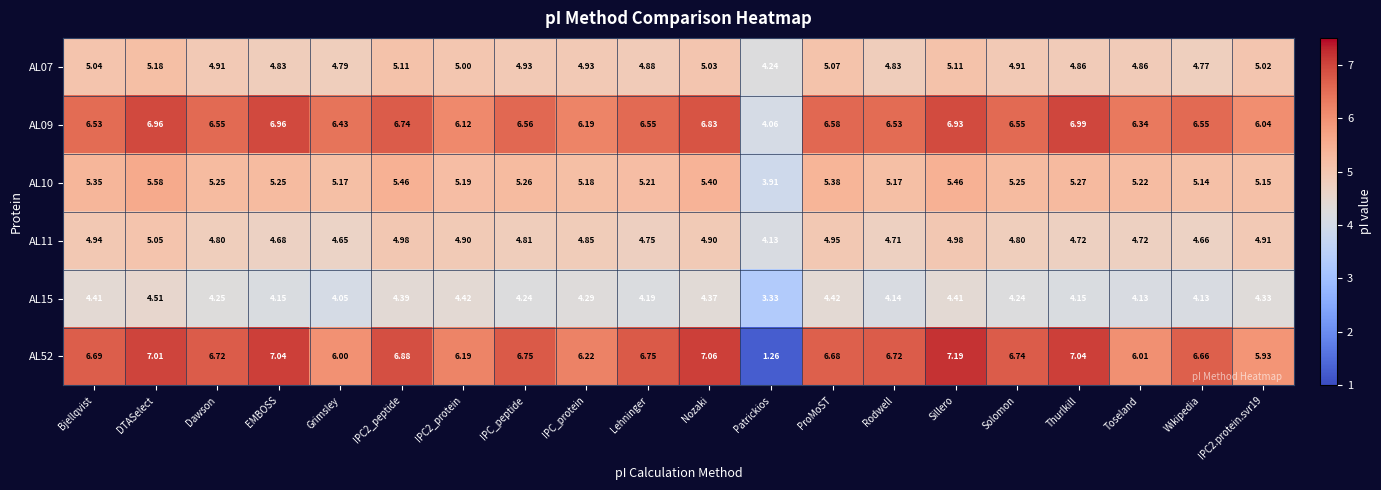

Which series has the largest total across all categories?

AL09